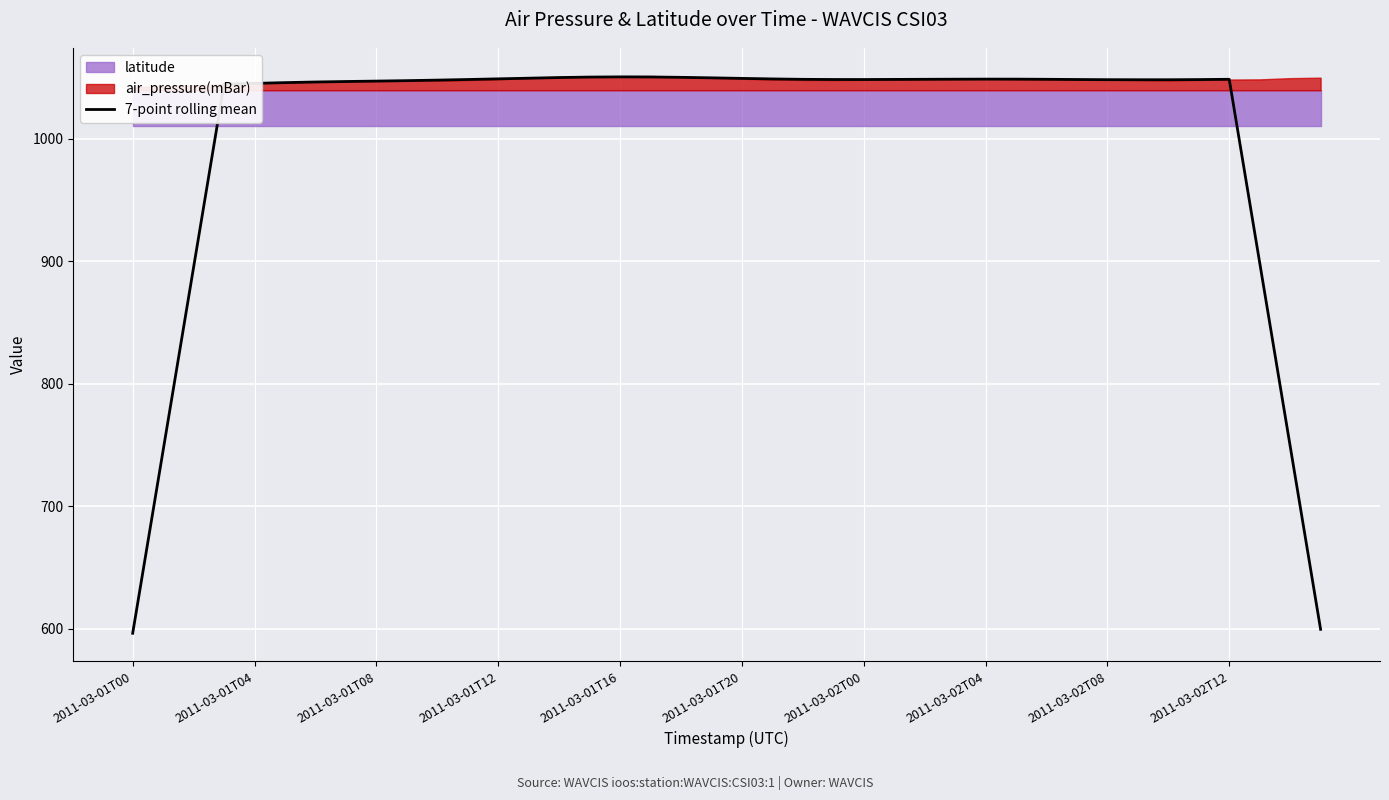

The value of 7-point rolling mean at 2011-03-02T04 is 1554.6. True or false?

False